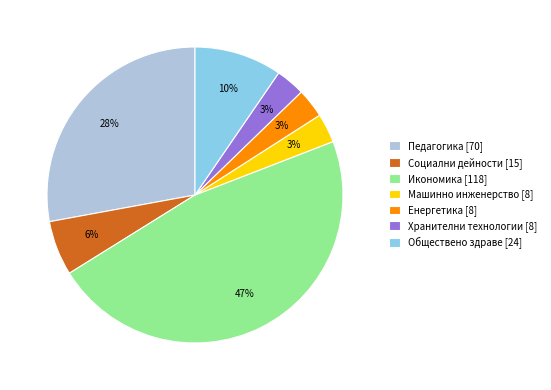

What percentage is the Икономика slice, to the nearest percent?

47%